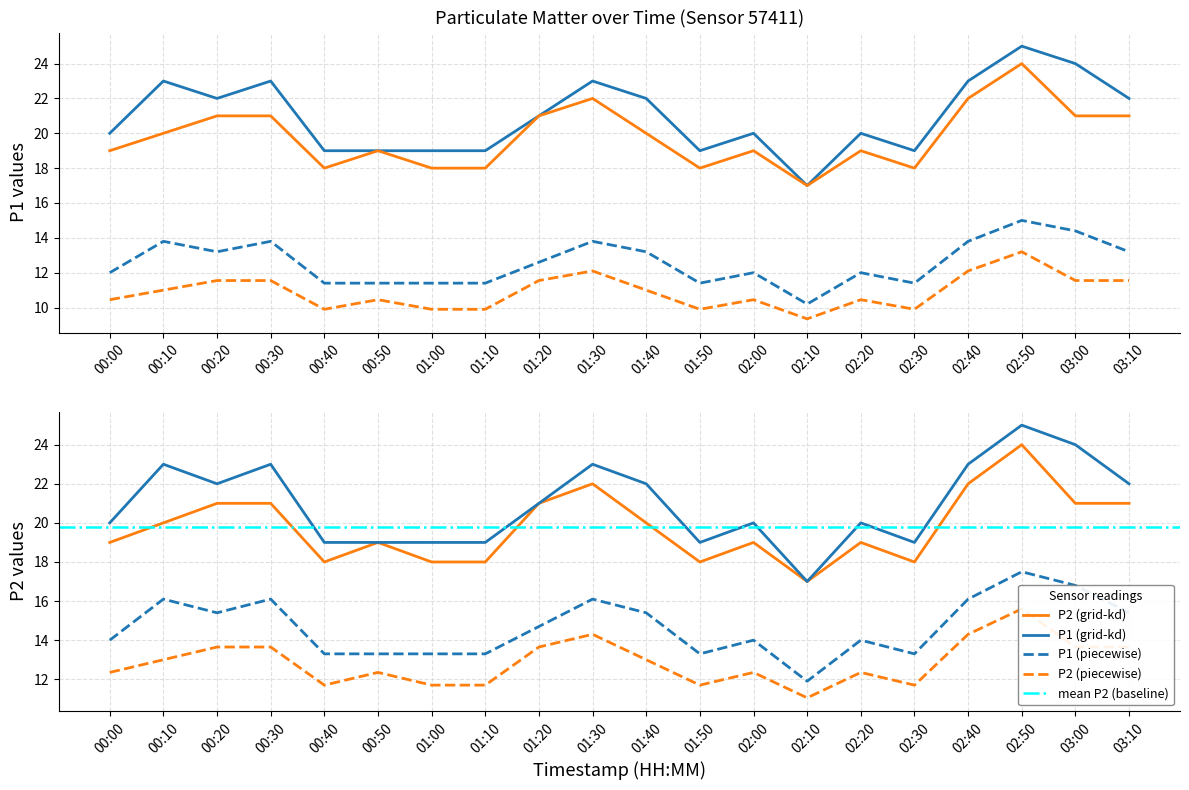

Reading right to left, transcribe all the data shown in this chart.

P1: 22	24	25	23	19	20	17	20	19	22	23	21	19	19	19	19	23	22	23	20
P2: 21	21	24	22	18	19	17	19	18	20	22	21	18	18	19	18	21	21	20	19